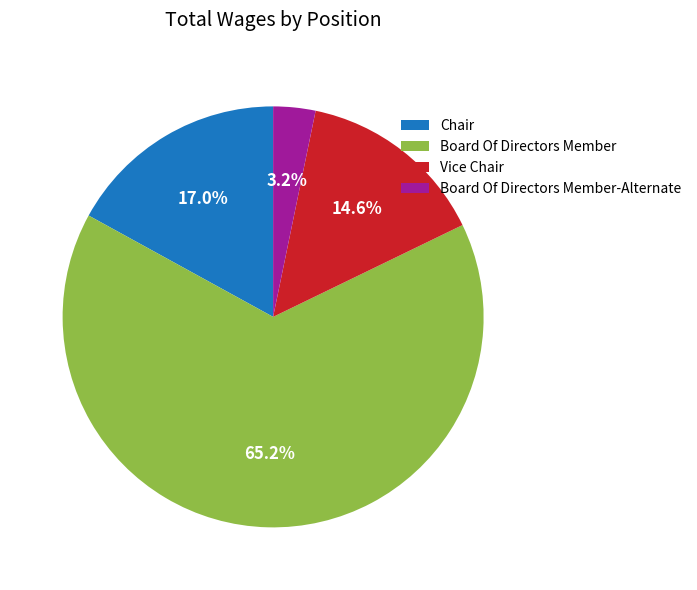

Combined, do Chair and Board Of Directors Member account for over 50%?

Yes